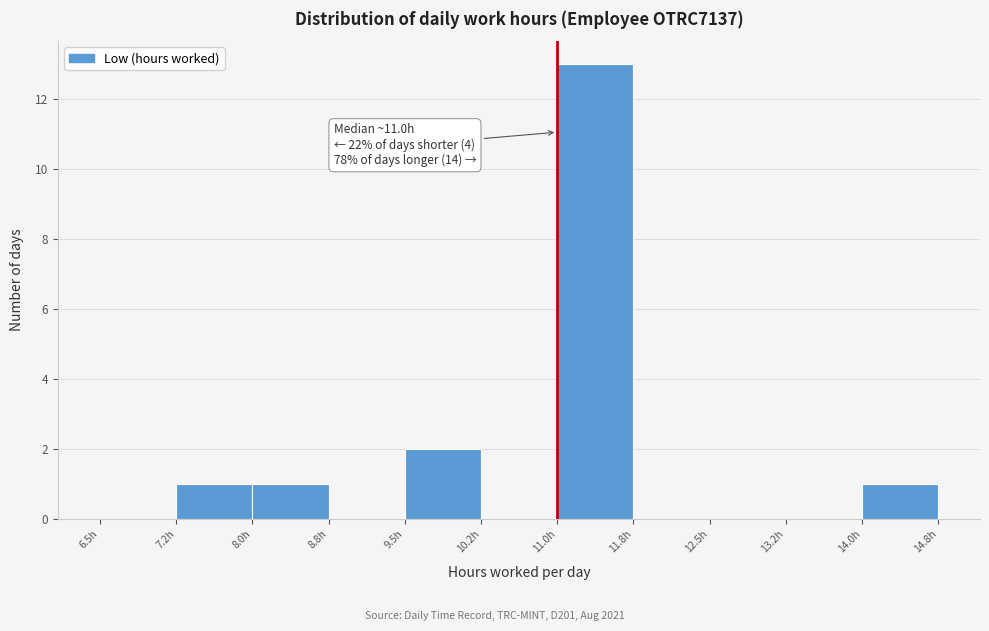

Over which range of the x-axis is the bar tallest?

11.00 to 11.75